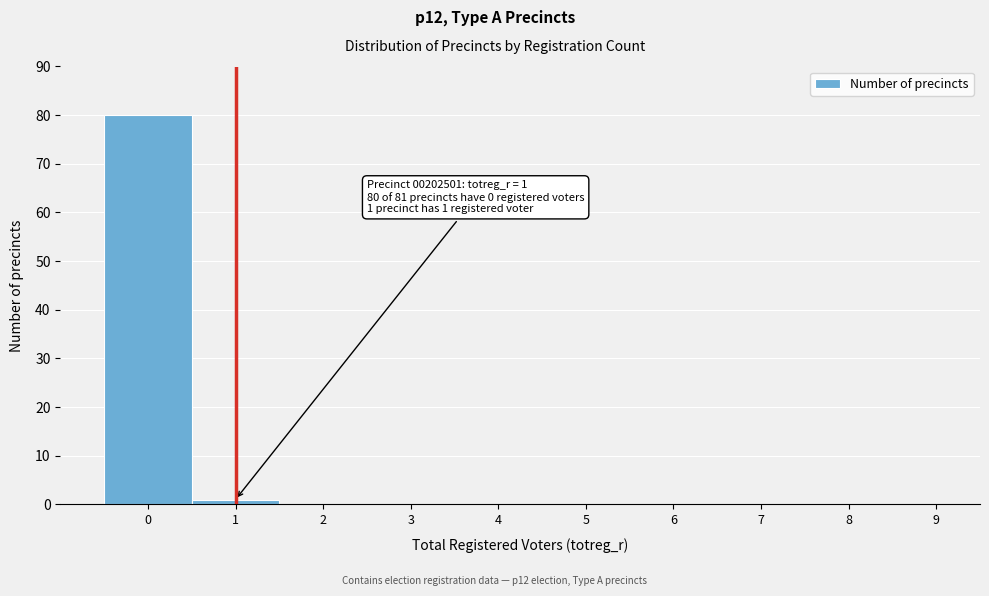

Reading right to left, extract all data points from this chart.

9=0	8=0	7=0	6=0	5=0	4=0	3=0	2=0	1=1	0=80